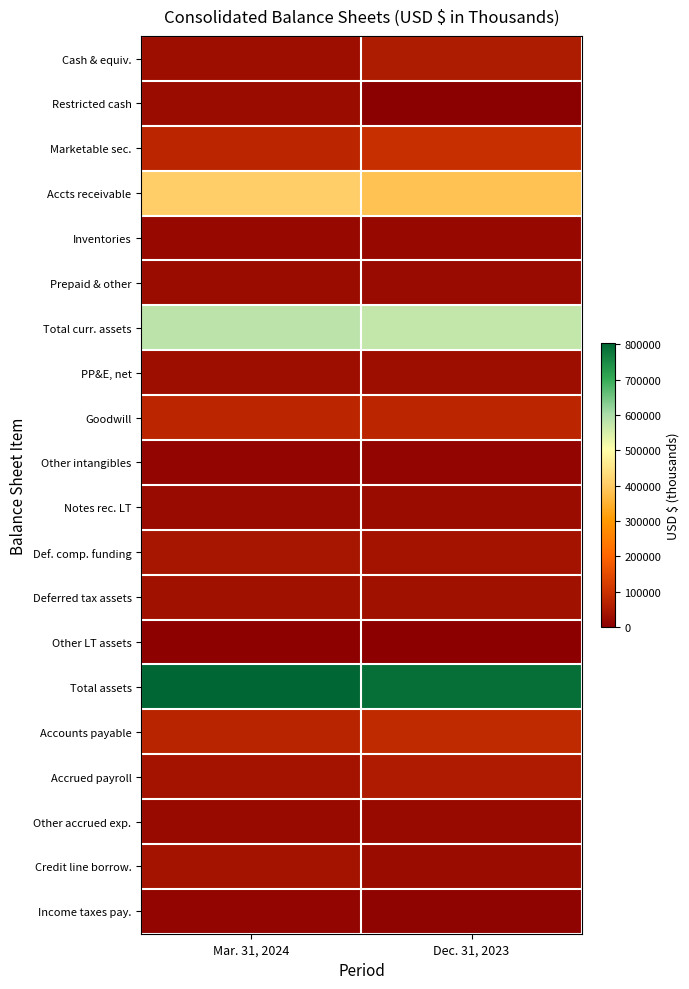

What is the difference between the highest and lowest values at Dec. 31, 2023?

790652